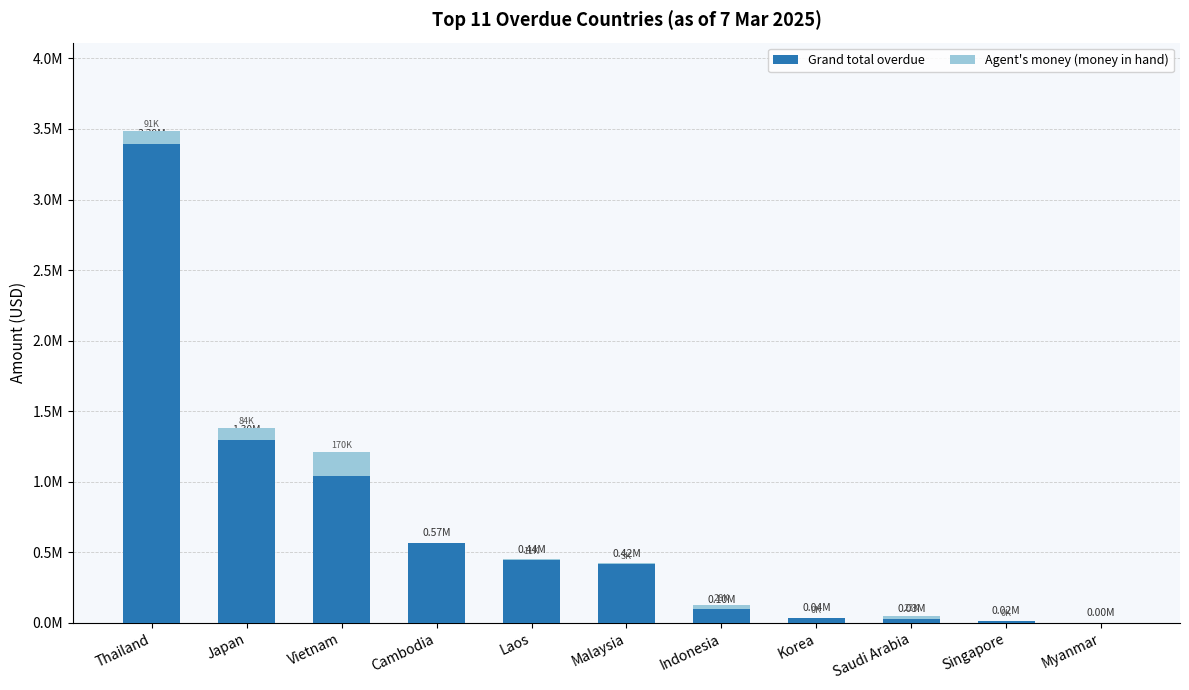

Are the bars horizontal?

No